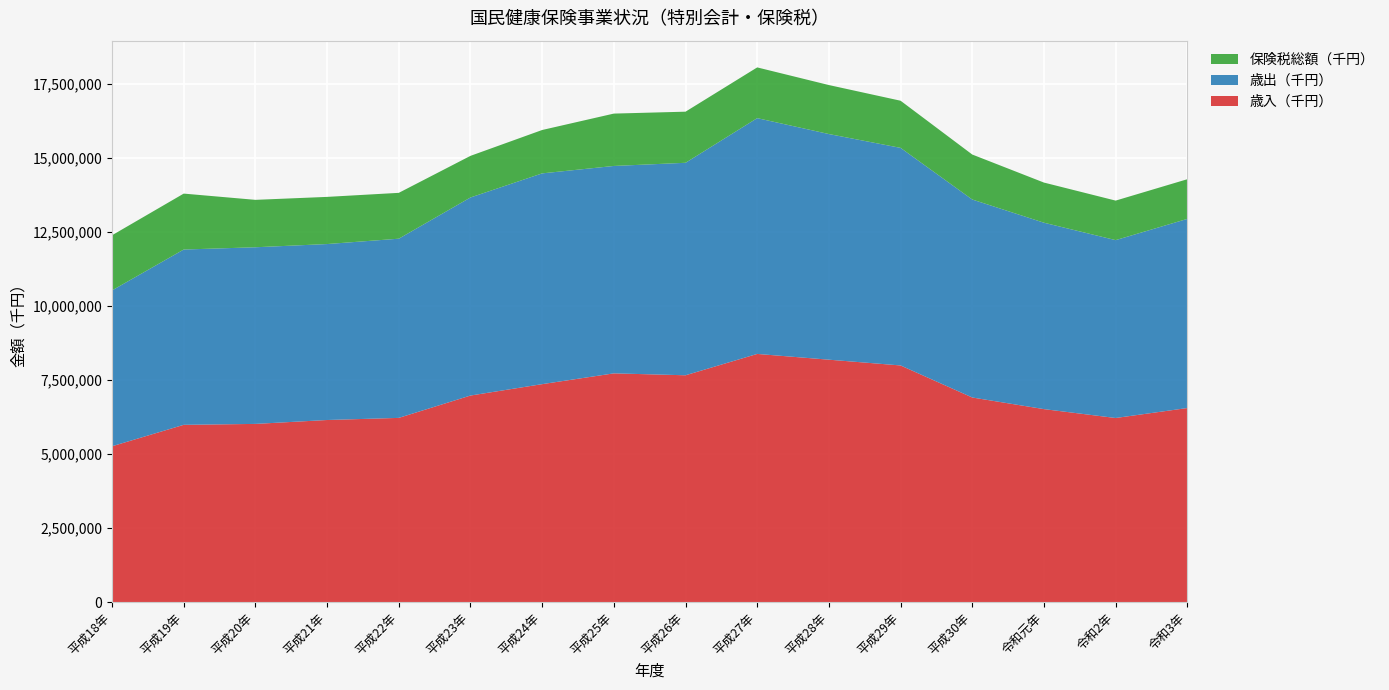

Reading left to right, transcribe all the data shown in this chart.

歳入（千円）: 5266311	5990231	6021602	6153457	6224971	6979893	7365123	7729719	7664885	8386000	8191689	7996517	6913917	6521227	6221182	6558275
歳出（千円）: 5266311	5923281	5968696	5945438	6054673	6692271	7121777	7007674	7179663	7967206	7624302	7351923	6689449	6298341	6009984	6390730
保険税総額（千円）: 1862766	1890061	1602186	1593537	1549331	1406531	1465842	1769623	1727094	1714503	1655338	1593304	1520269	1356665	1335832	1340434